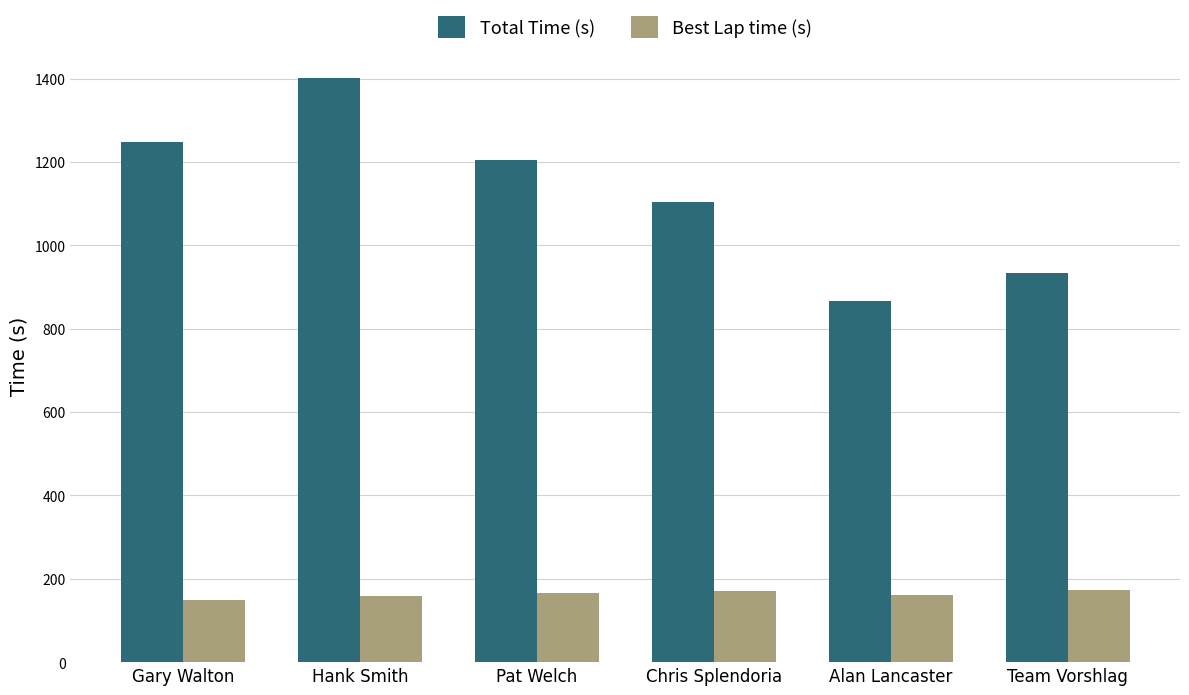

What is the sum of all Total Time (s) values?

6758.2